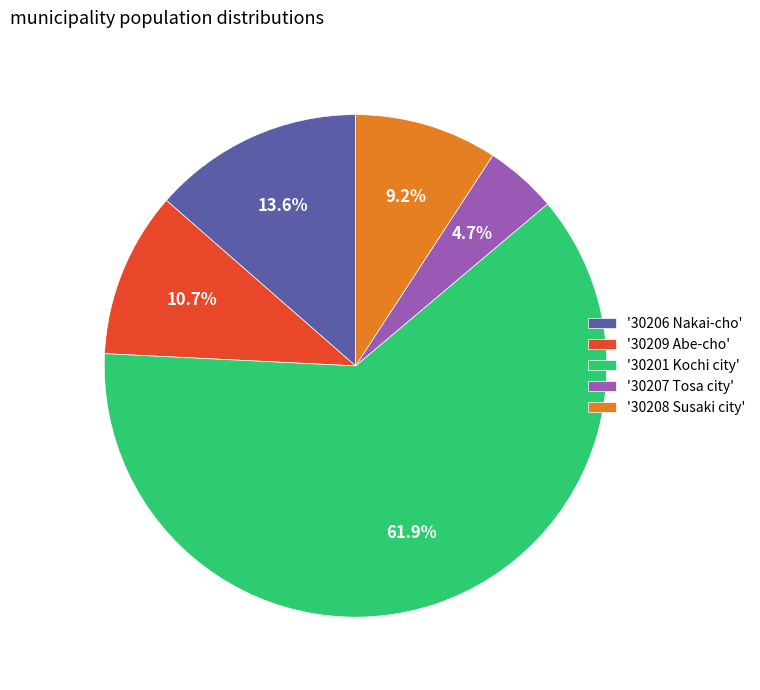

Is there a majority slice in this chart?

Yes